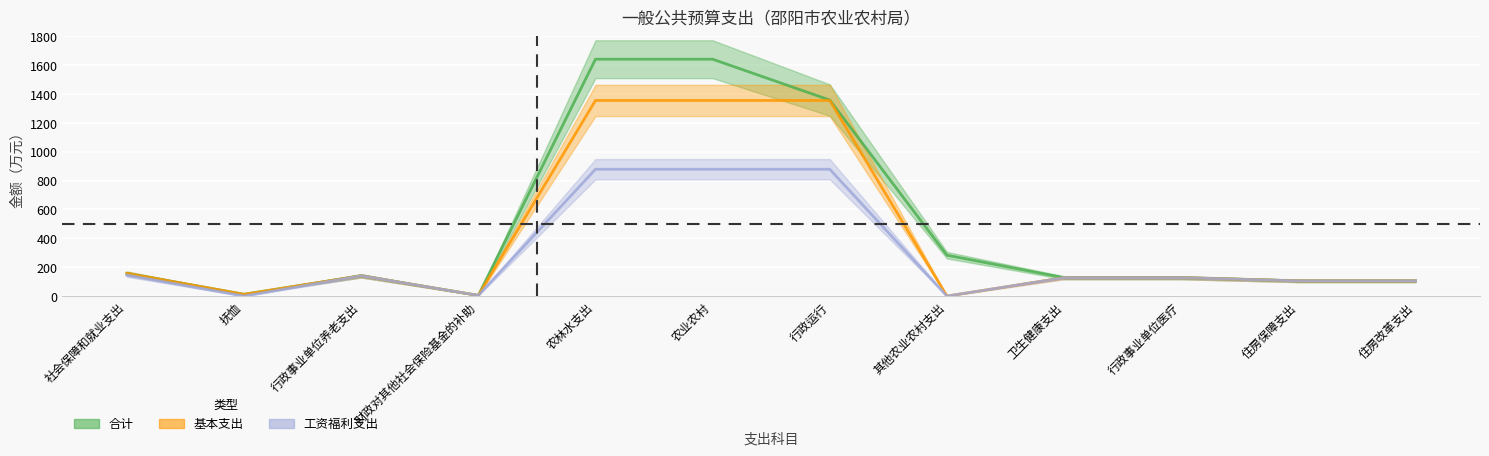

At which category does the chart reach its peak across all series?

农林水支出